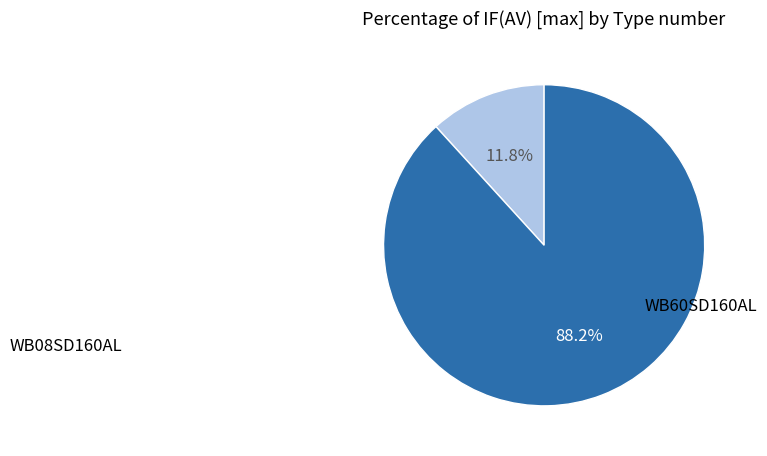

What is the largest slice in the pie chart?

WB60SD160AL